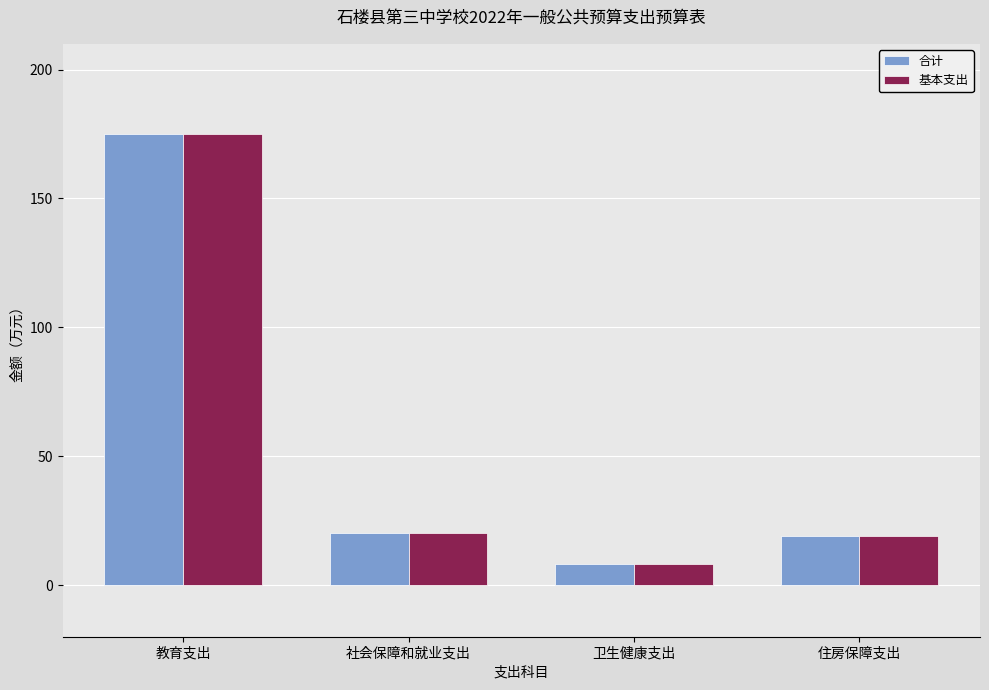

Reading right to left, list all the values displayed in this chart.

合计: 住房保障支出=19.0	卫生健康支出=8.2	社会保障和就业支出=20.1	教育支出=174.9
基本支出: 住房保障支出=19.0	卫生健康支出=8.2	社会保障和就业支出=20.1	教育支出=174.9